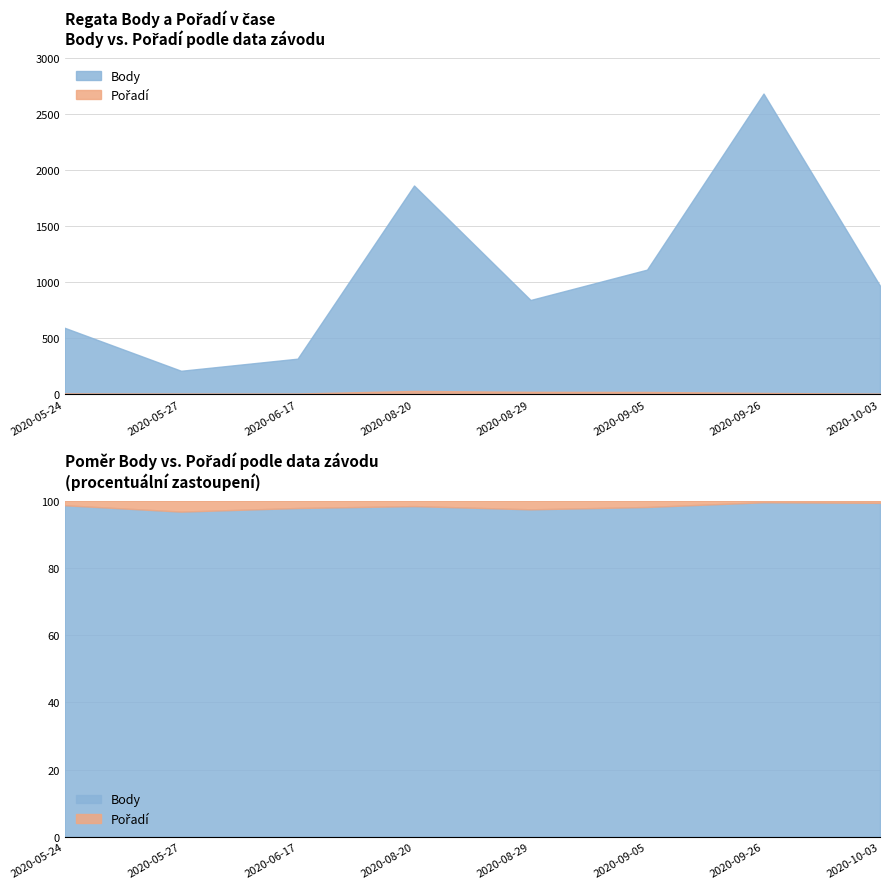

How many data points in Body are above 969?

3